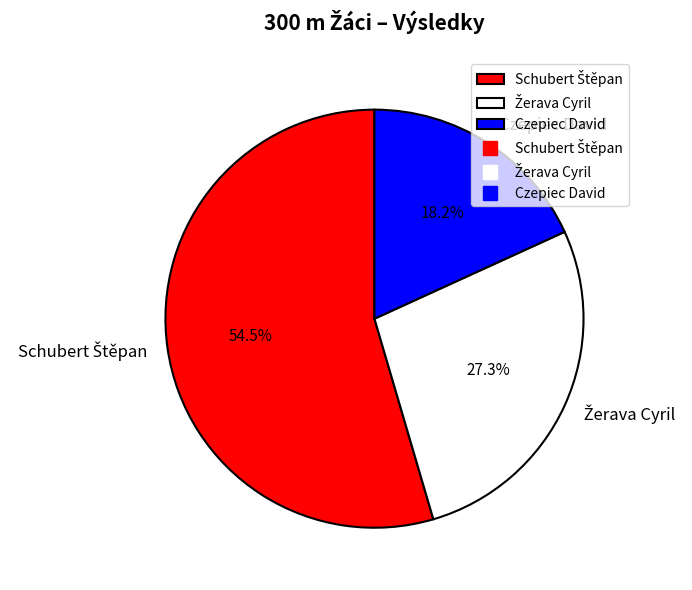

Is there a majority slice in this chart?

Yes